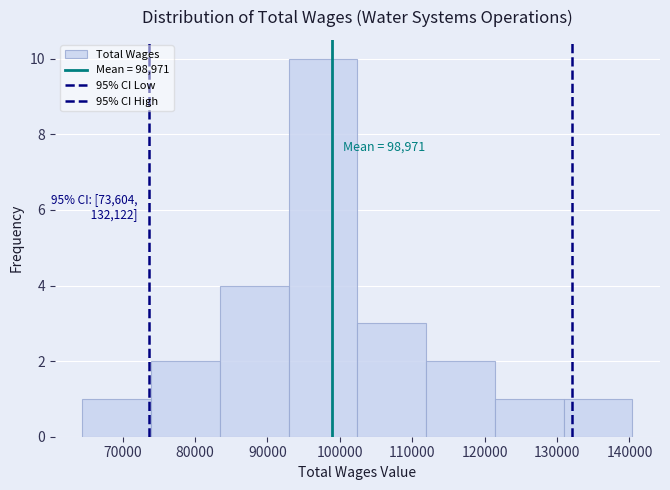

Over which range of the x-axis is the bar tallest?

93000 to 102000